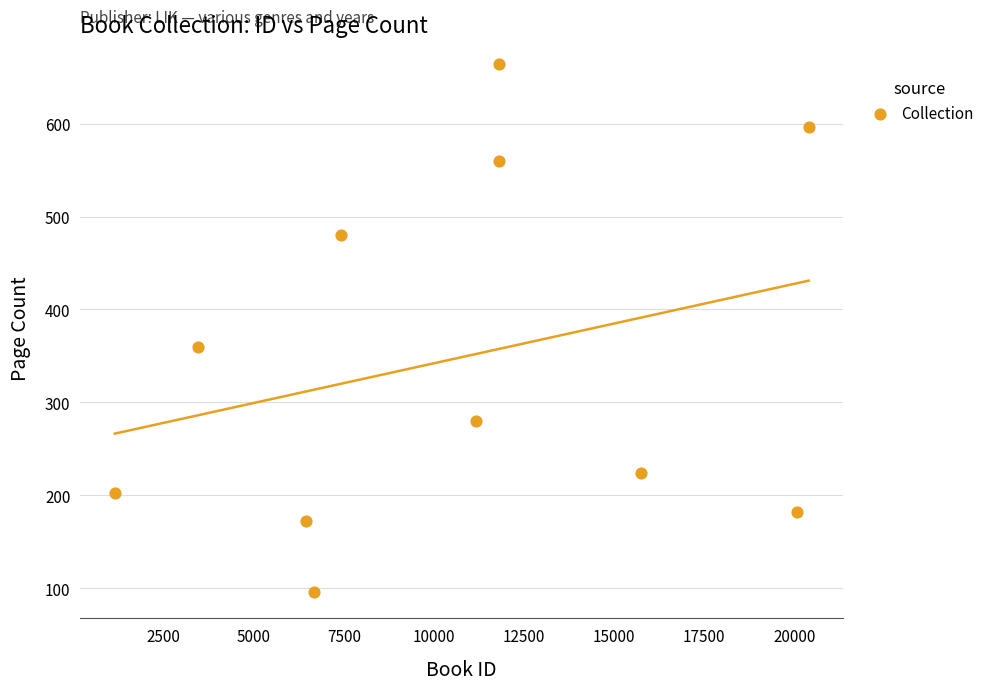

What is the average Y value?

347